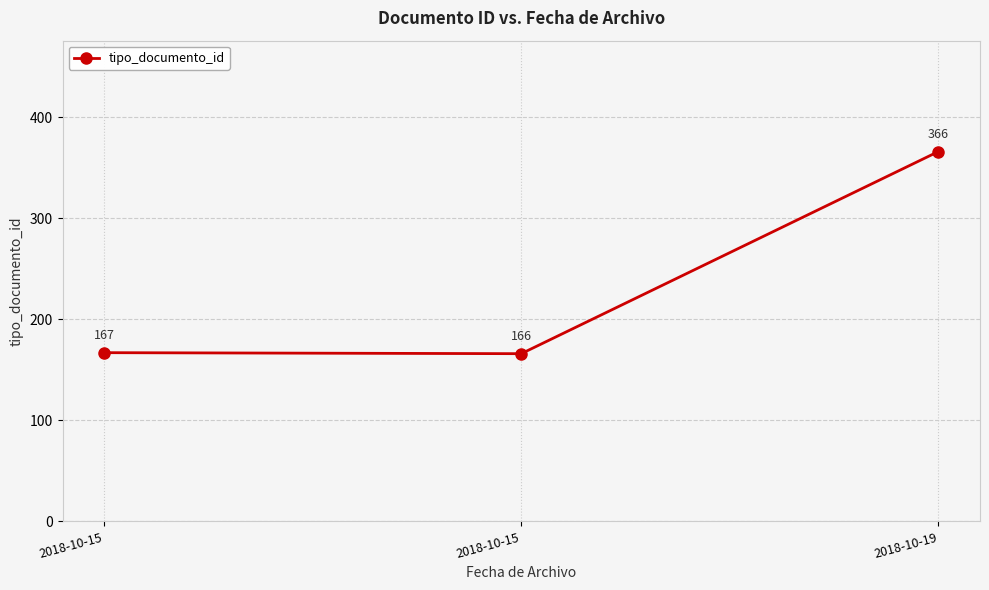

What is the maximum value shown in the chart?

366